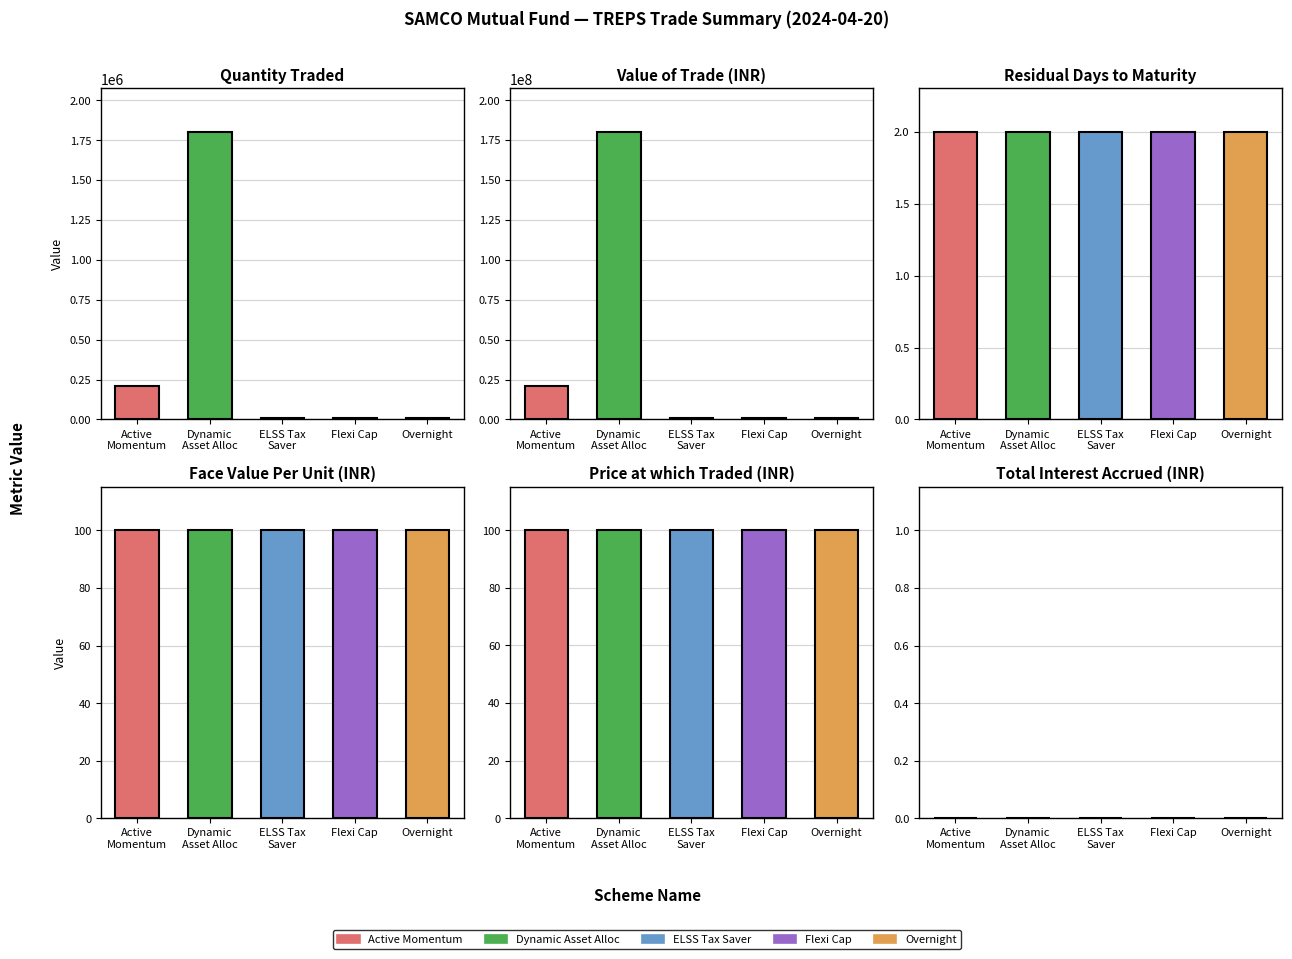

What value does the Price Traded series have at Flexi Cap?

100.0